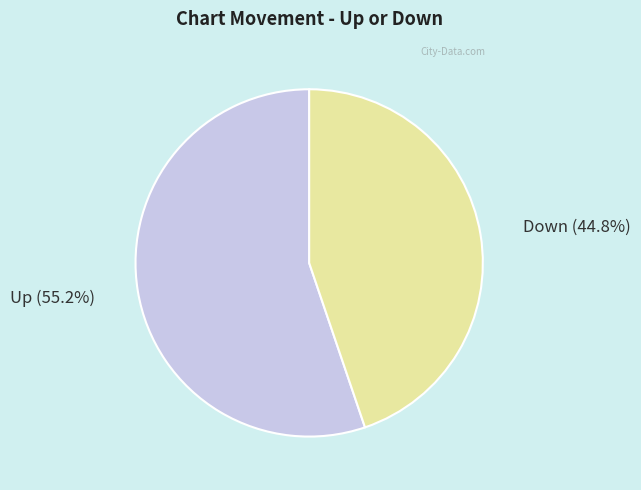

Which has a higher value, Up or Down?

Up